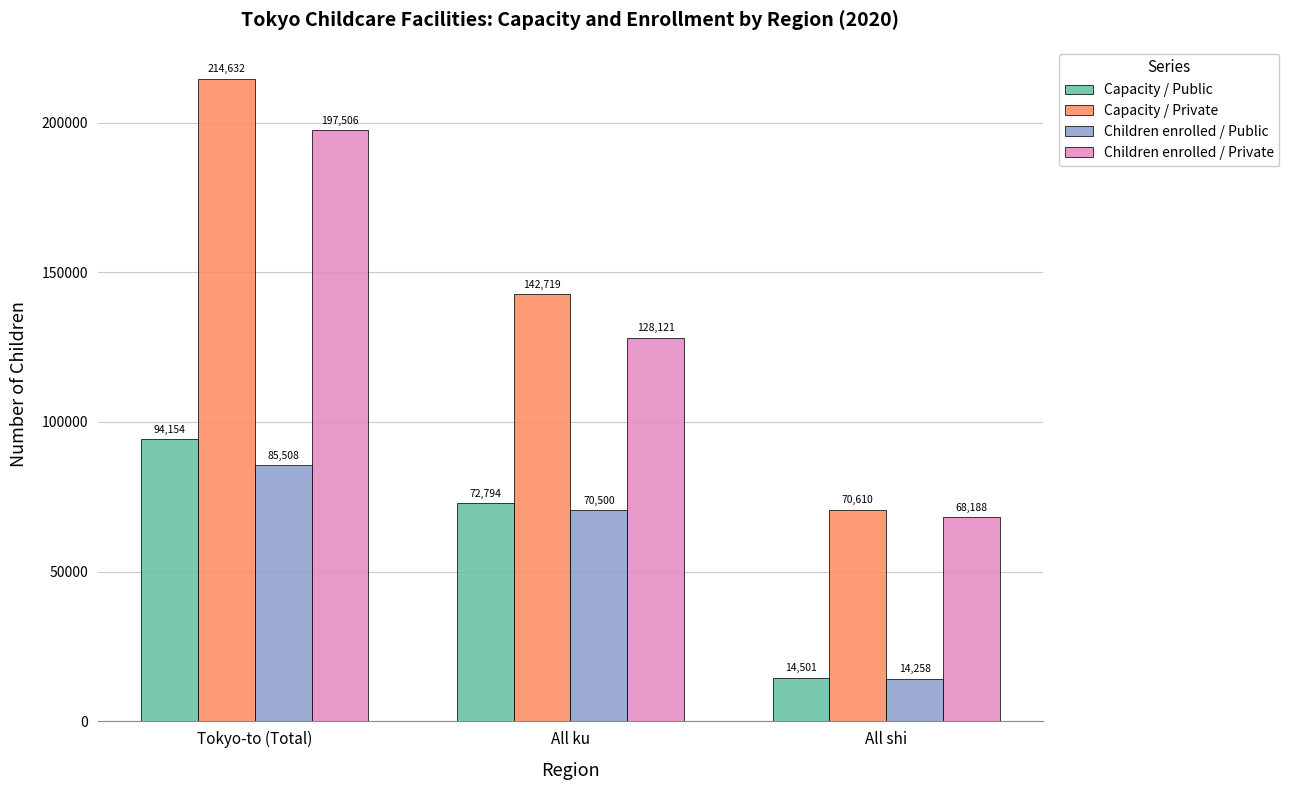

Reading left to right, extract all data points from this chart.

Capacity / Public: 94154	72794	14501
Capacity / Private: 214632	142719	70610
Children enrolled / Public: 85508	70500	14258
Children enrolled / Private: 197506	128121	68188